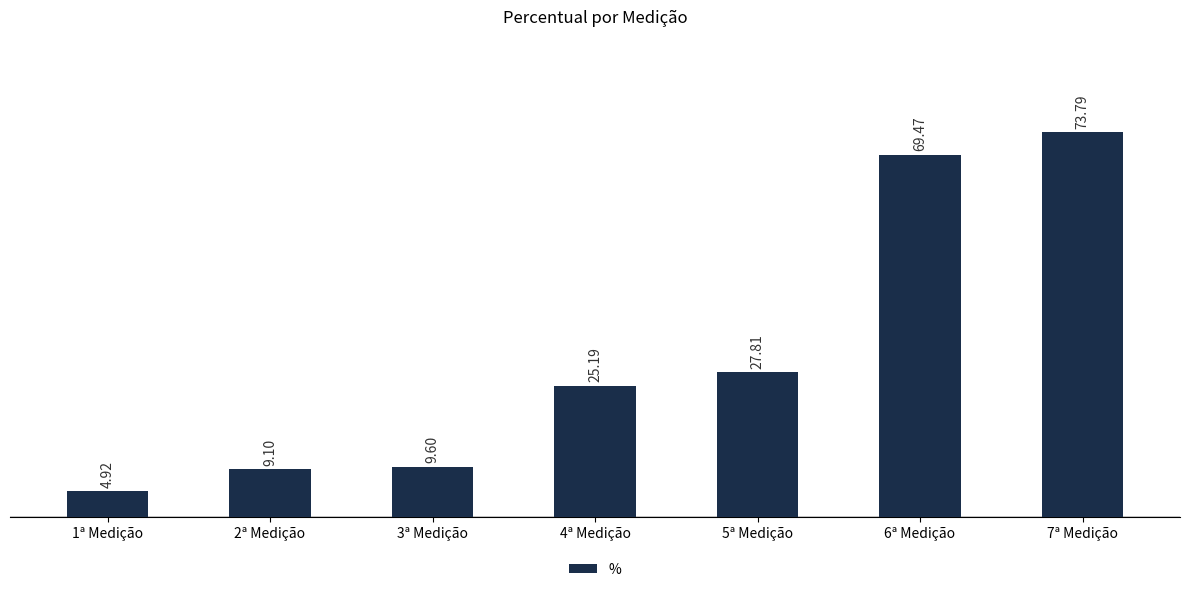

What is the smallest value displayed?

4.9